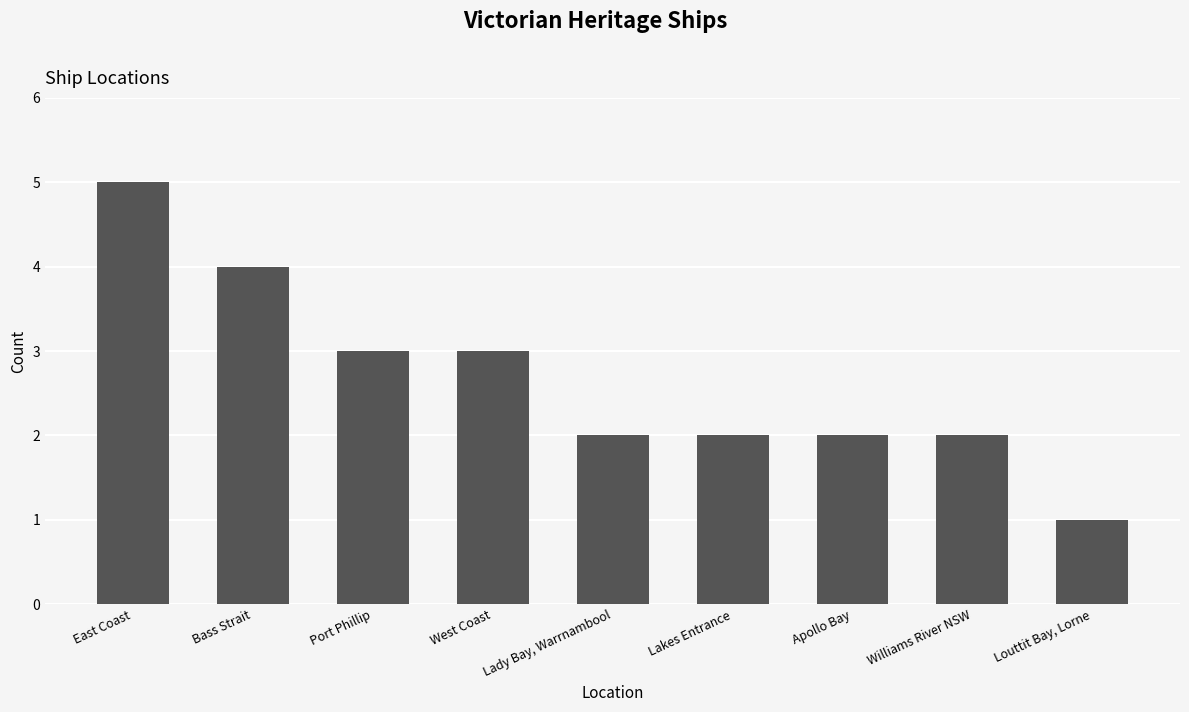

What is the greatest value displayed?

5